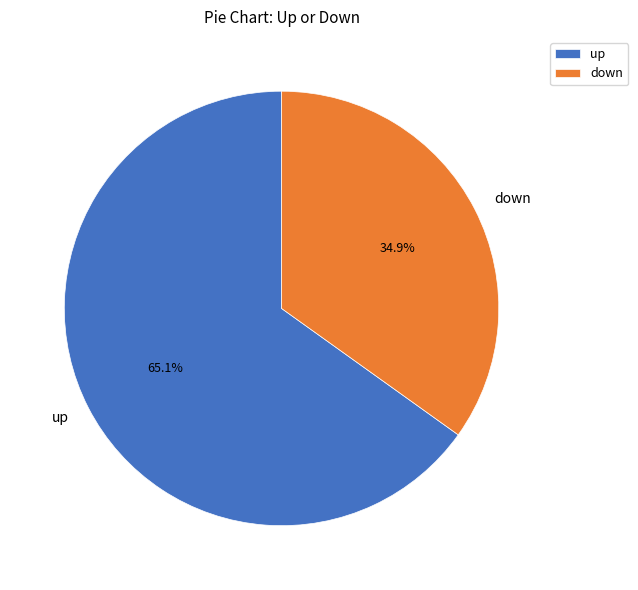

True or false: up accounts for 54% of the total.

False